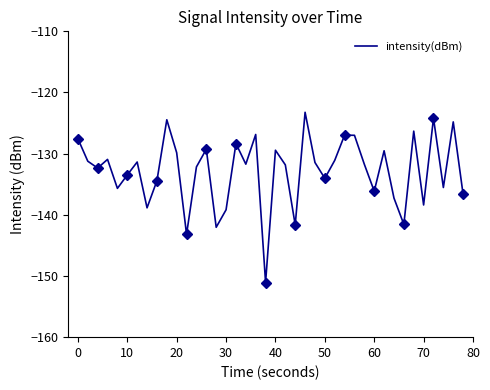

The value of intensity(dBm) at 50 is -134.0. True or false?

True